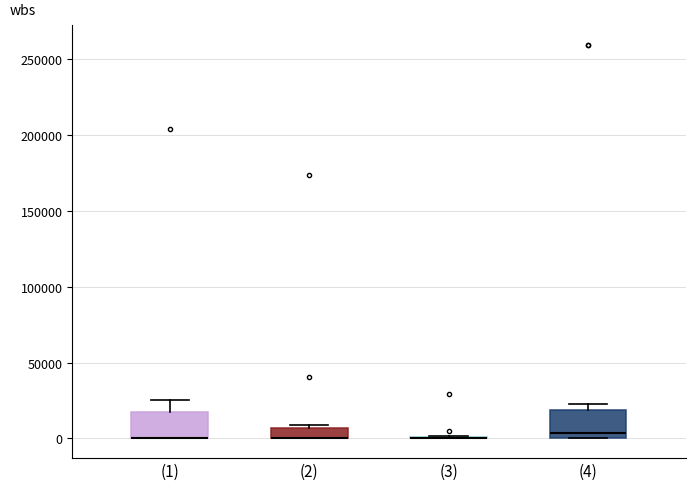

Where does the median line of the box for (4) sit on the y-axis? The values are not printed on the chart, so give them approximately, as read against the axis.

5000